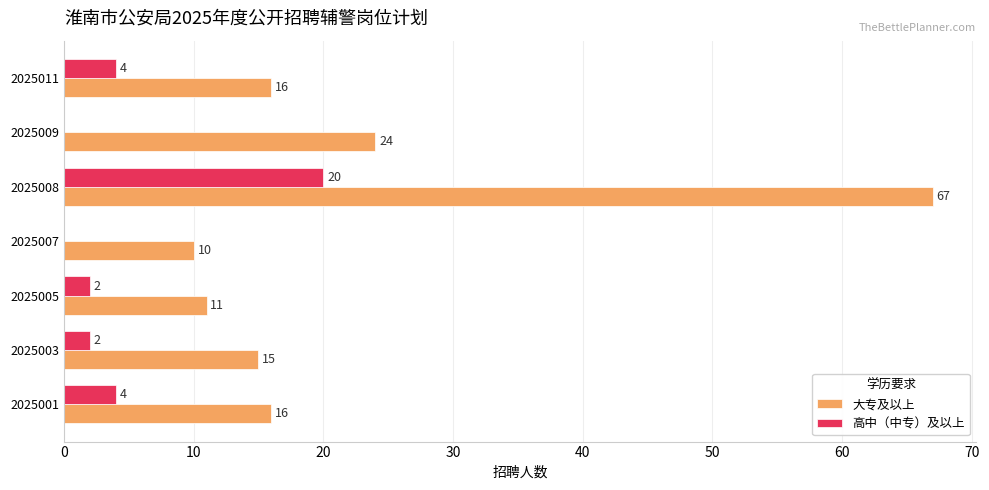

At which label is 大专及以上 closest to 38?

2025009